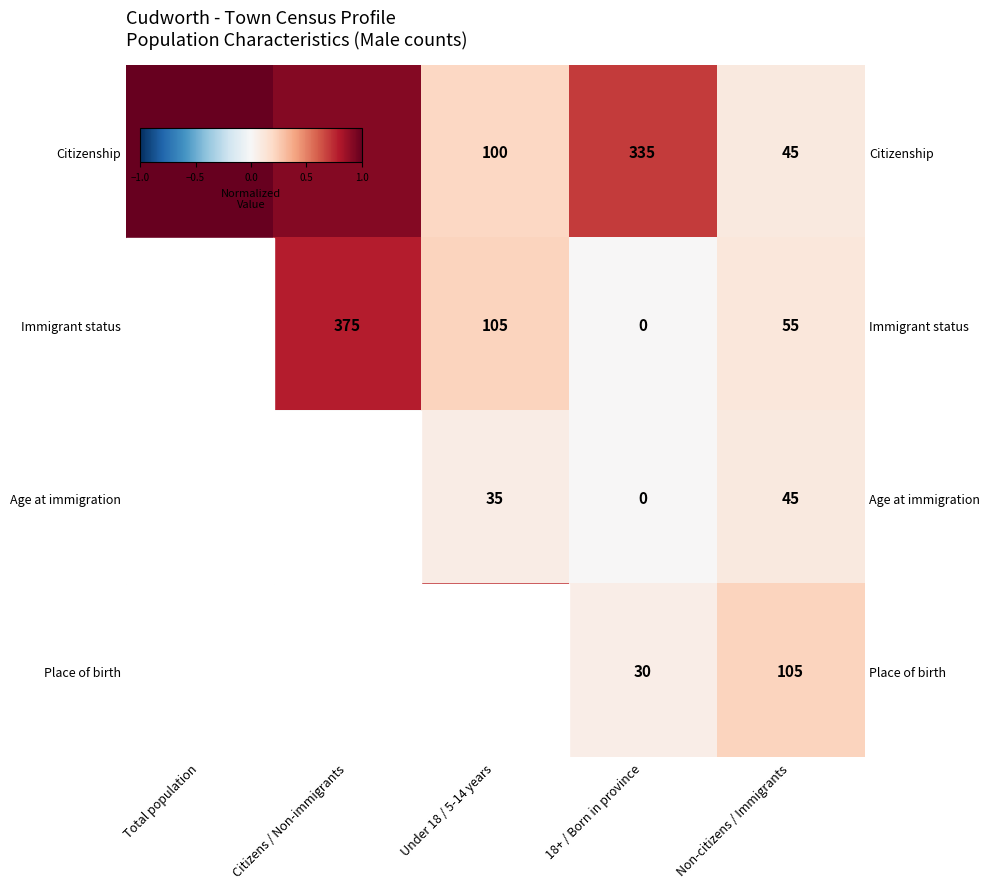

The row_0 series shows 0.9 at Citizens / Non-immigrants. True or false?

True